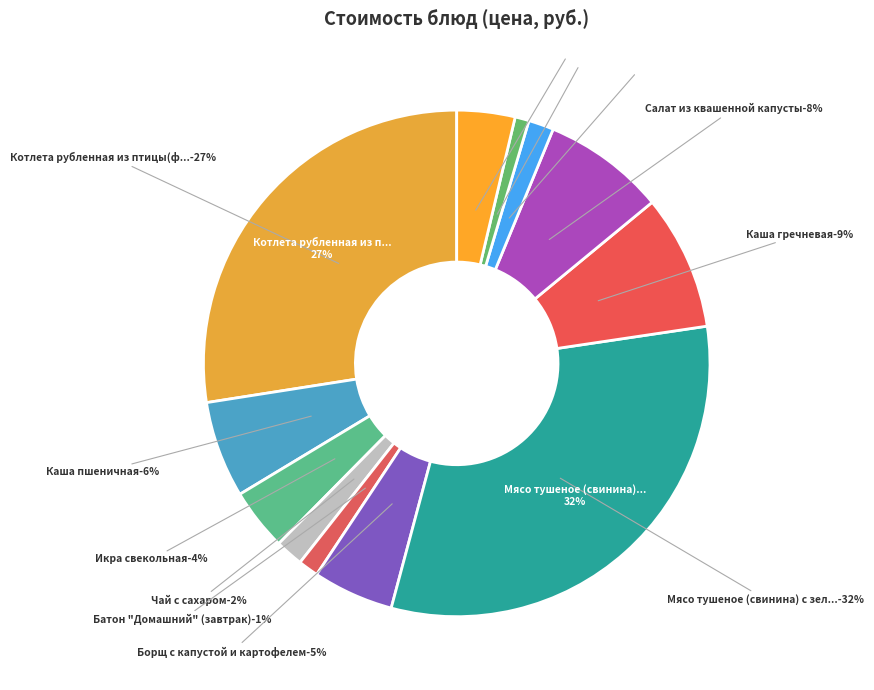

To the nearest percent, what percentage of the pie is Мясо тушеное (свинина) с зел.?

32%